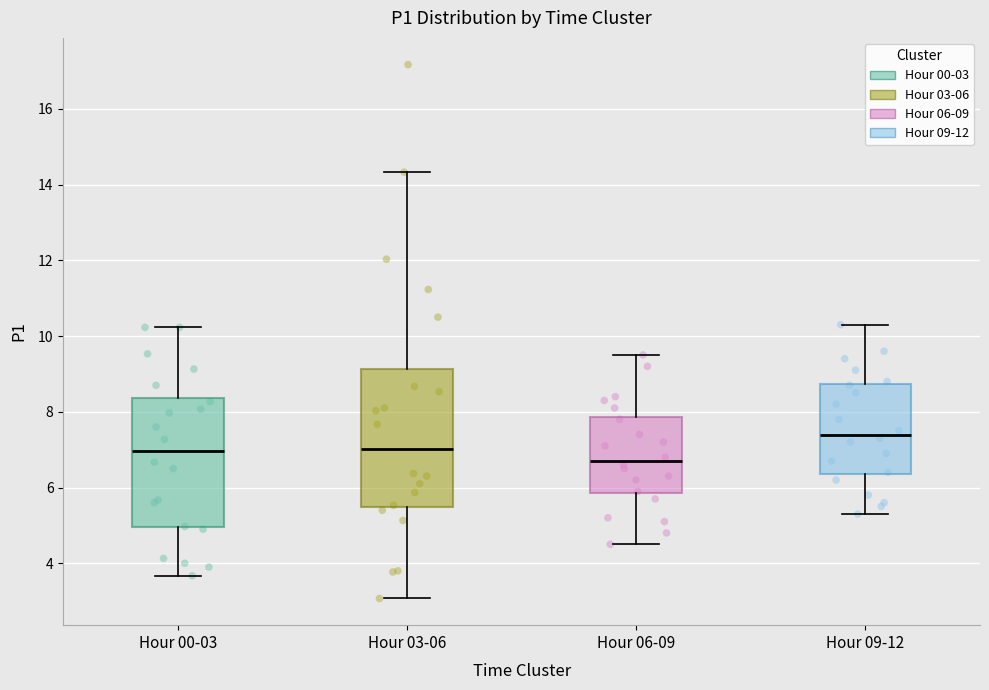

Reading left to right, read every box against the y-axis: the position of its median line, the range the box covers, and the ends of its whiskers. The values are not printed on the chart, so give them approximately, as read against the axis.

Hour 00-03: median 7.0, box 5.0 to 8.4, whiskers 3.6 to 10.2
Hour 03-06: median 7.0, box 5.4 to 9.2, whiskers 3.0 to 14.4
Hour 06-09: median 6.8, box 5.8 to 7.8, whiskers 4.6 to 9.6
Hour 09-12: median 7.4, box 6.4 to 8.8, whiskers 5.4 to 10.4